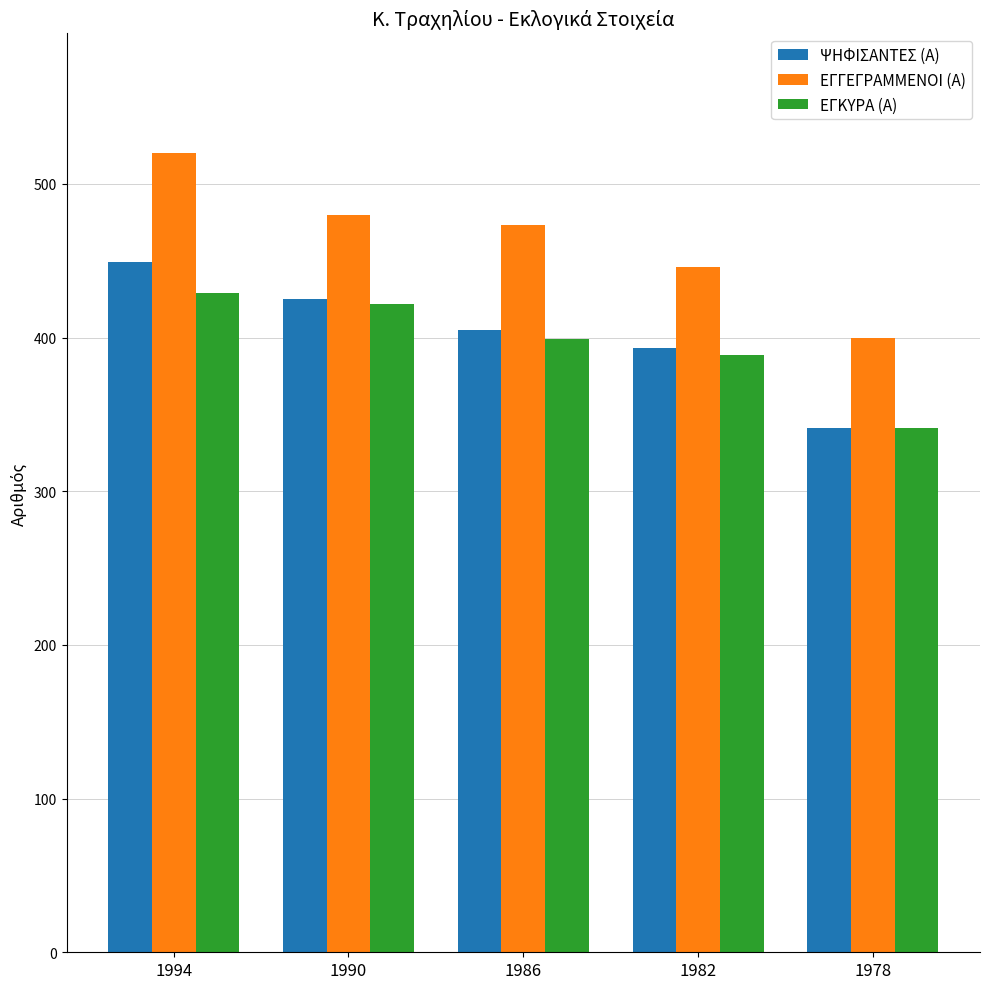

Reading left to right, transcribe all the data shown in this chart.

ΨΗΦΙΣΑΝΤΕΣ (Α): 1994=449	1990=425	1986=405	1982=393	1978=341
ΕΓΓΕΓΡΑΜΜΕΝΟΙ (Α): 1994=520	1990=480	1986=473	1982=446	1978=400
ΕΓΚΥΡΑ (Α): 1994=429	1990=422	1986=399	1982=389	1978=341